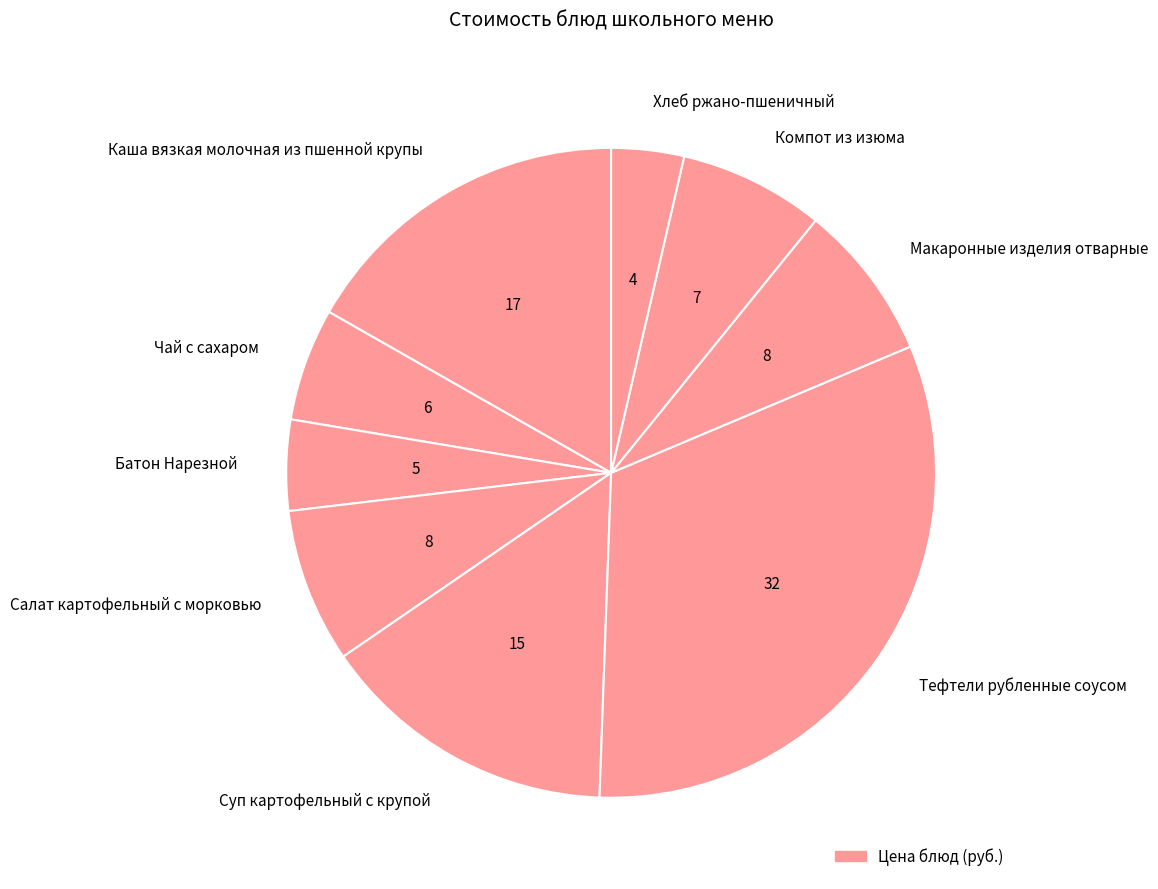

Is there any slice that represents more than half of the pie?

No